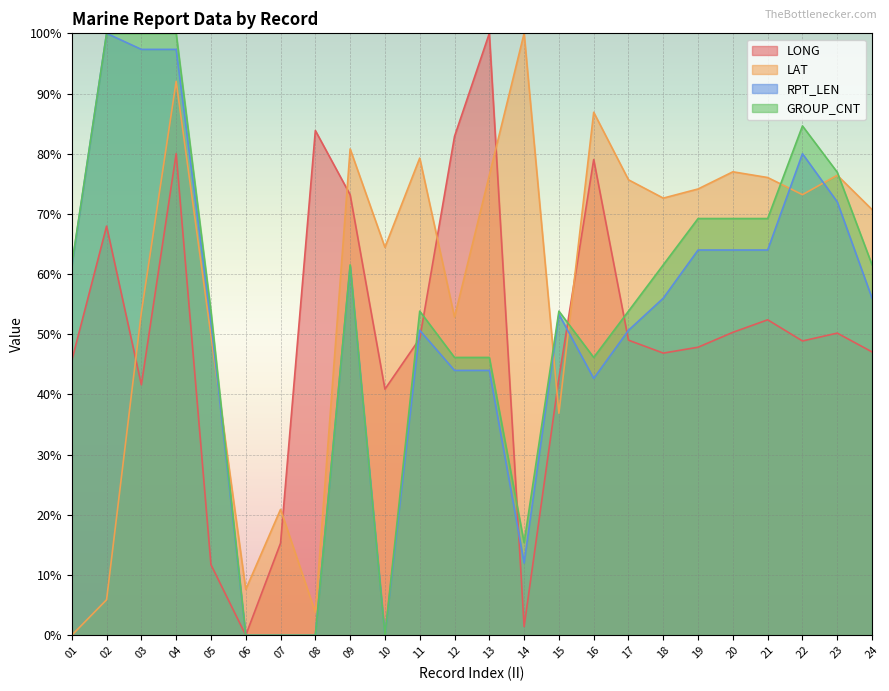

Is the value of LAT at 03 greater than the value of RPT_LEN at 18?

No